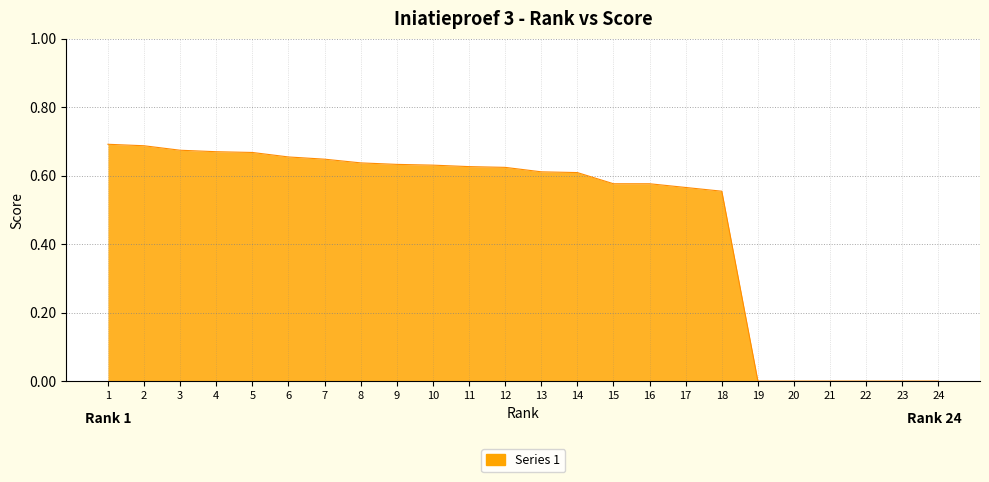

What is the change in value from 1 to 23?

-0.7